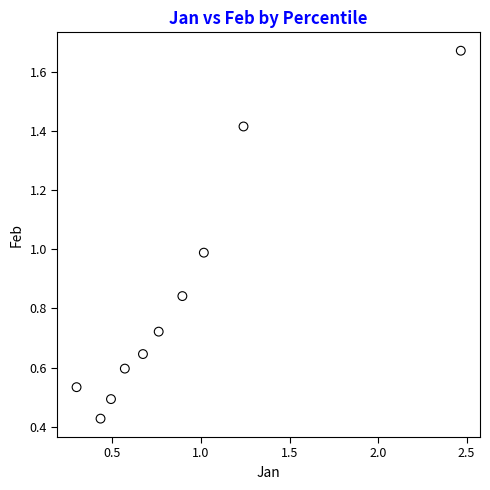

What is the range of X values (max minus min)?

2.2